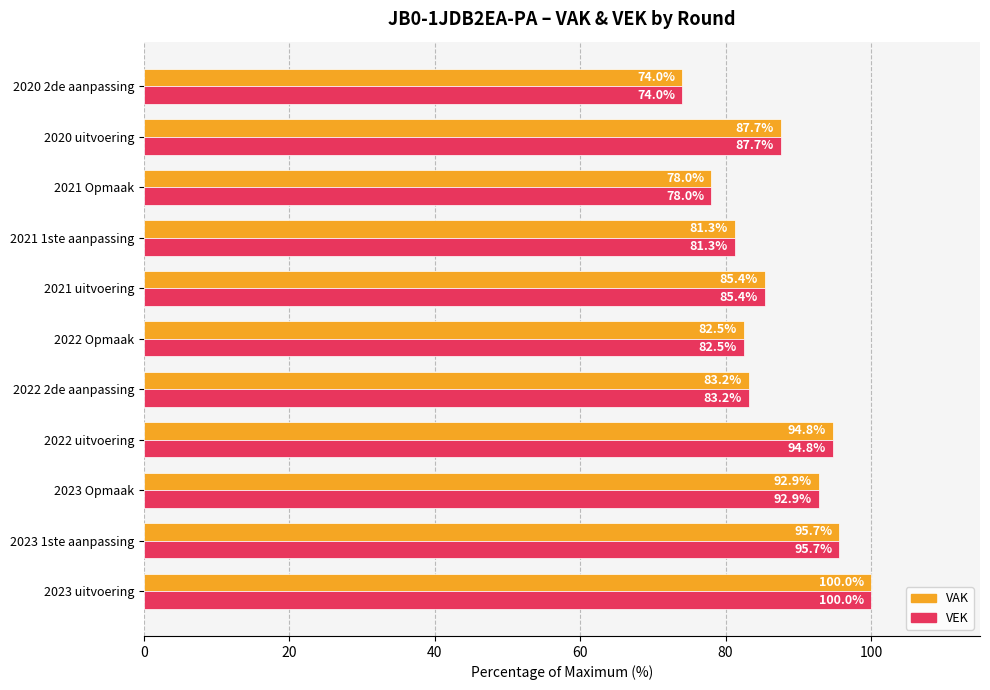

Where is VEK nearest to the value 87?

2020 uitvoering